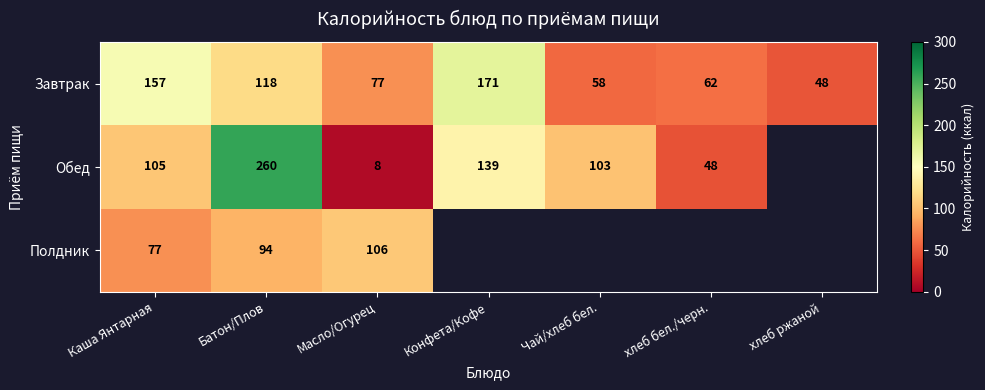

What is the sum of all Завтрак values?

691